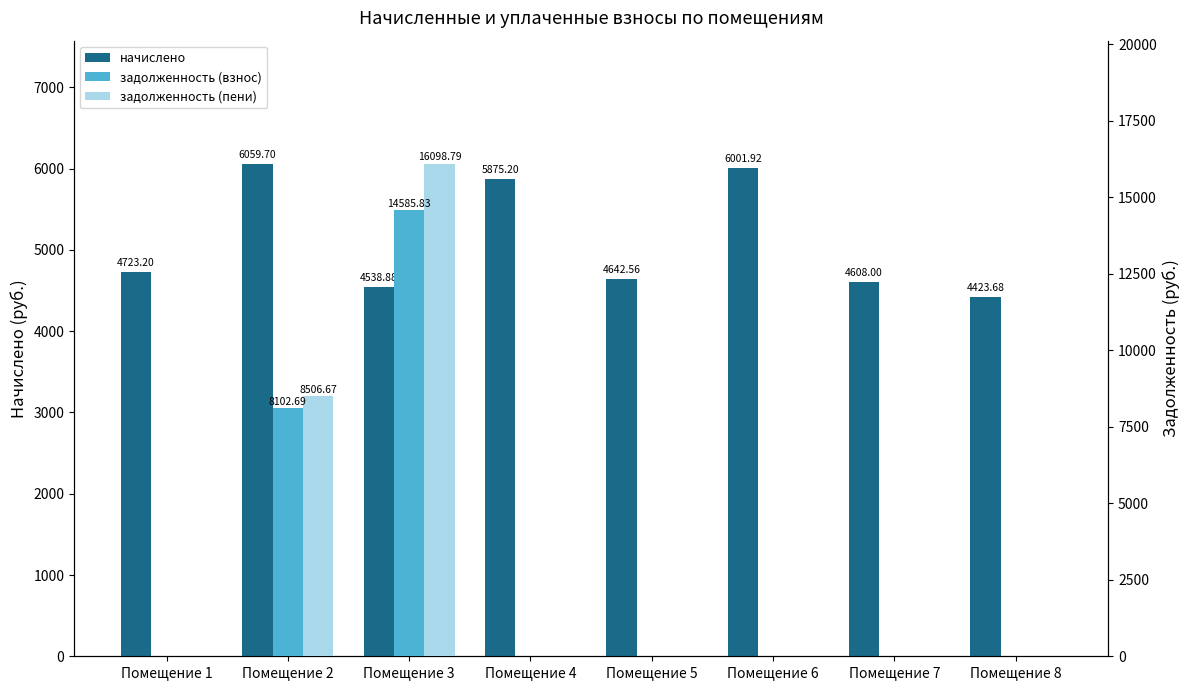

Reading left to right, what are all the values shown in this chart?

начислено: Помещение 1=4723.2	Помещение 2=6059.7	Помещение 3=4538.9	Помещение 4=5875.2	Помещение 5=4642.6	Помещение 6=6001.9	Помещение 7=4608.0	Помещение 8=4423.7
задолженность (взнос): Помещение 1=0.0	Помещение 2=8102.7	Помещение 3=14585.8	Помещение 4=0.0	Помещение 5=0.0	Помещение 6=0.0	Помещение 7=0.0	Помещение 8=0.0
задолженность (пени): Помещение 1=0.0	Помещение 2=8506.7	Помещение 3=16098.8	Помещение 4=0.0	Помещение 5=0.0	Помещение 6=0.0	Помещение 7=0.0	Помещение 8=0.0